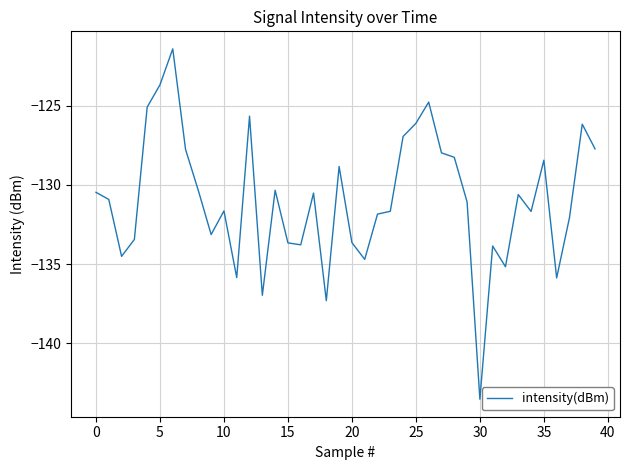

What is the minimum value shown in the chart?

-143.5